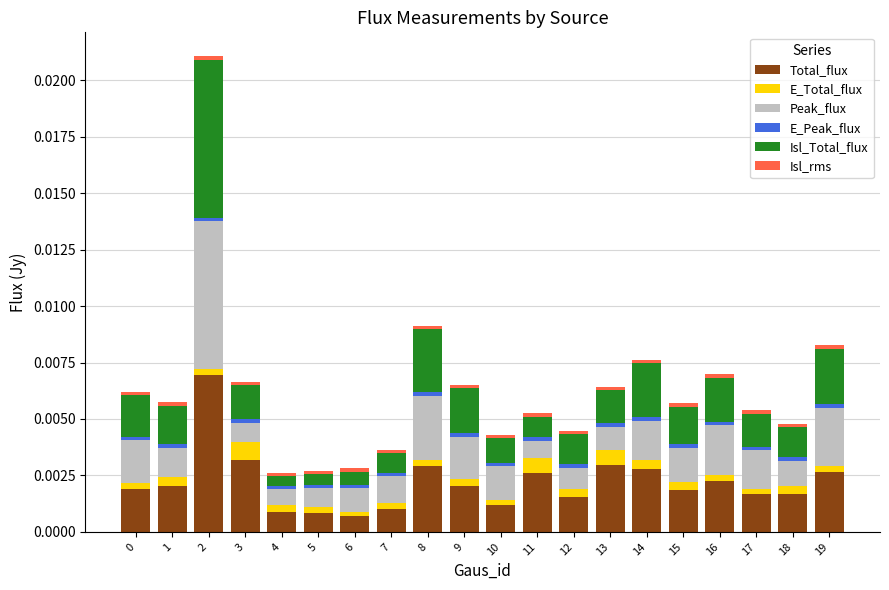

List the labels in order of Isl_rms value, largest first.

3, 15, 13, 0, 19, 5, 1, 16, 7, 18, 6, 2, 14, 9, 17, 10, 8, 12, 11, 4